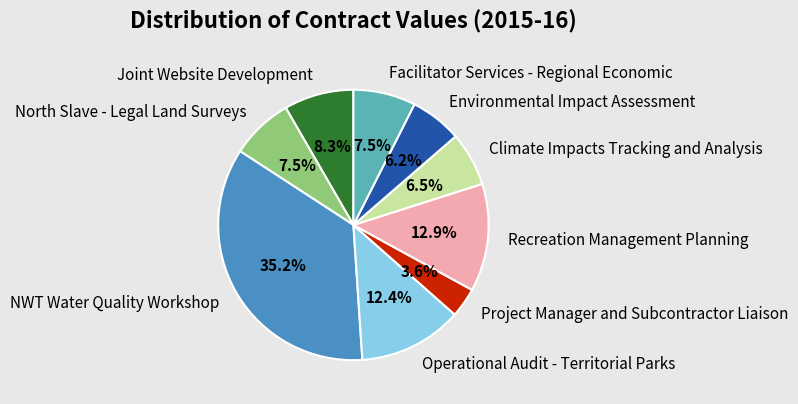

To the nearest percent, what portion does Operational Audit - Territorial Parks represent?

12%